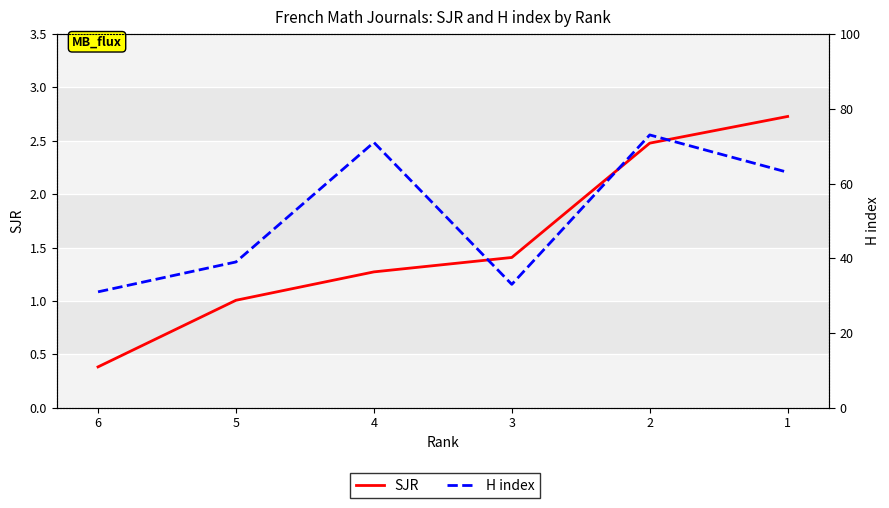

Rank the series by their maximum value, from highest to lowest.

H index, SJR